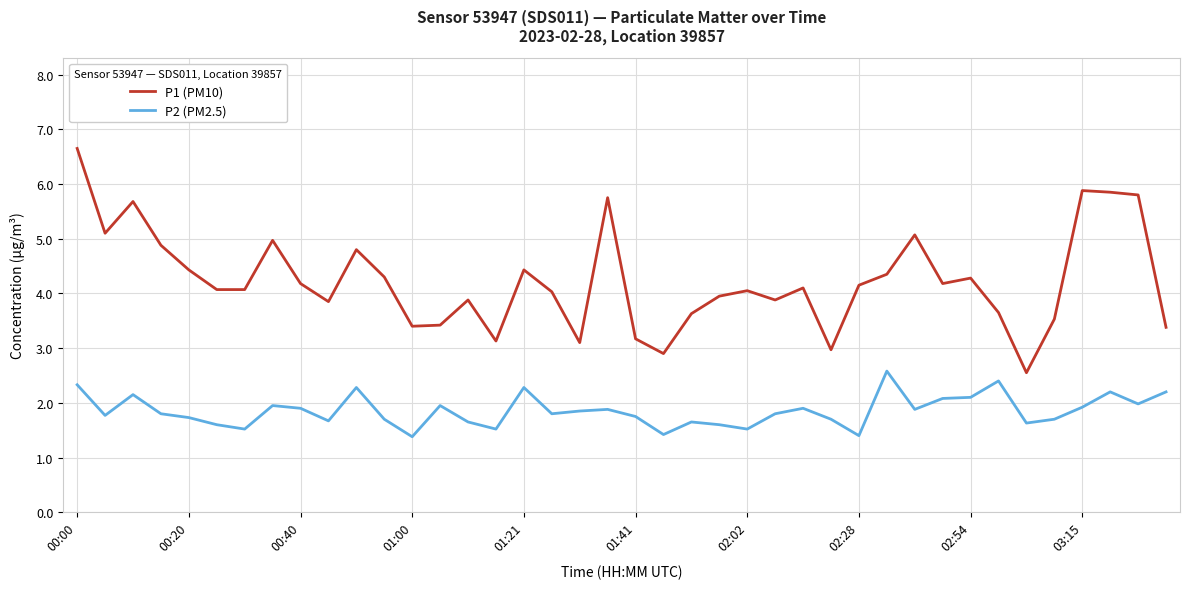

True or false: P1 (PM10) and P2 (PM2.5) cross at least once.

False